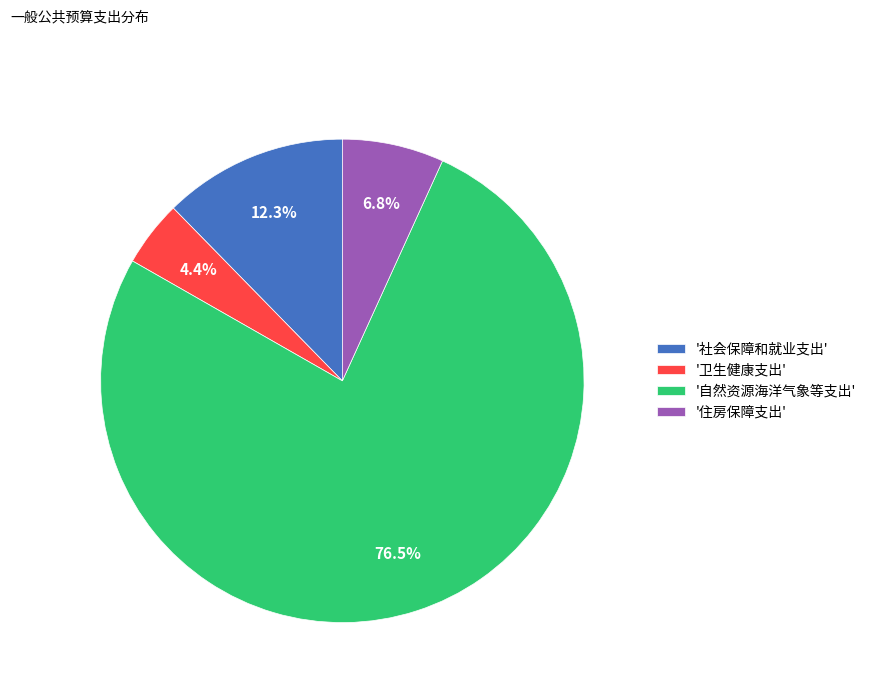

What is the largest slice in the pie chart?

'自然资源海洋气象等支出'